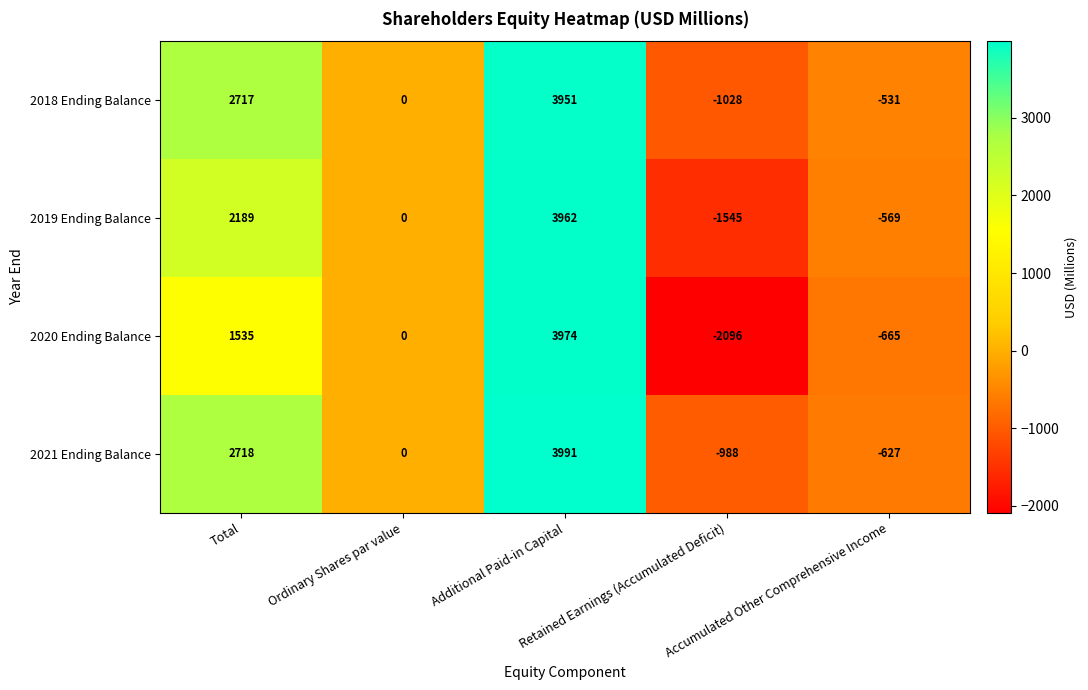

Which series changed the most between Retained Earnings (Accumulated Deficit) and Accumulated Other Comprehensive Income?

2020 Ending Balance